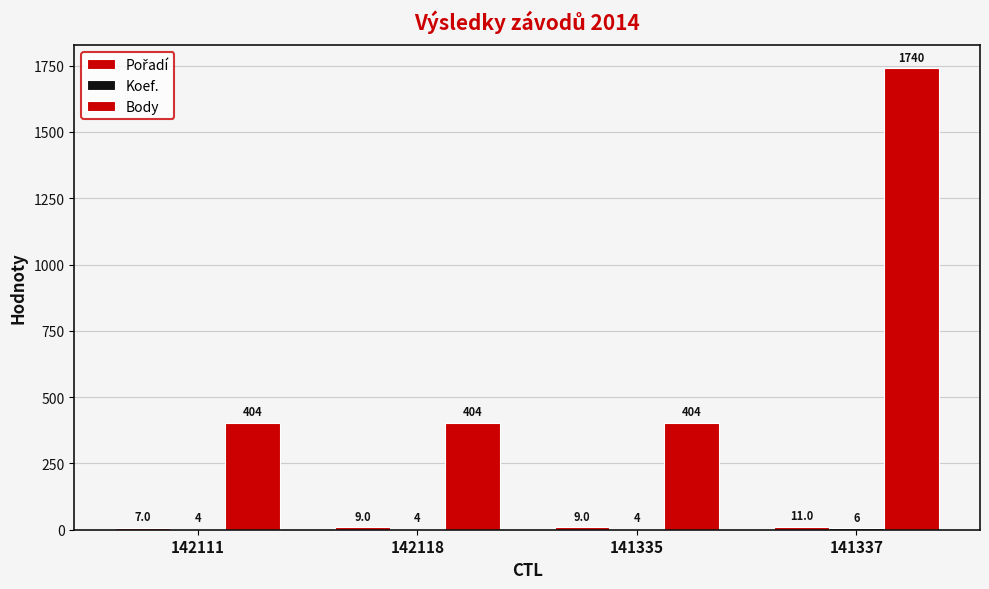

How many groups of bars are there?

4